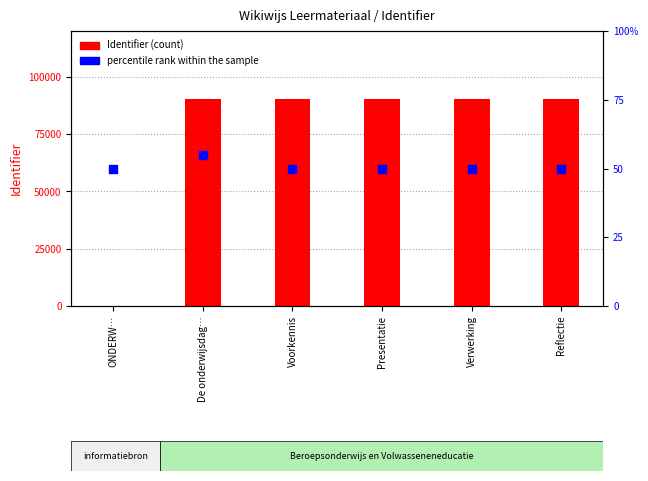

Which series contains the highest Y value?

Identifier (count)